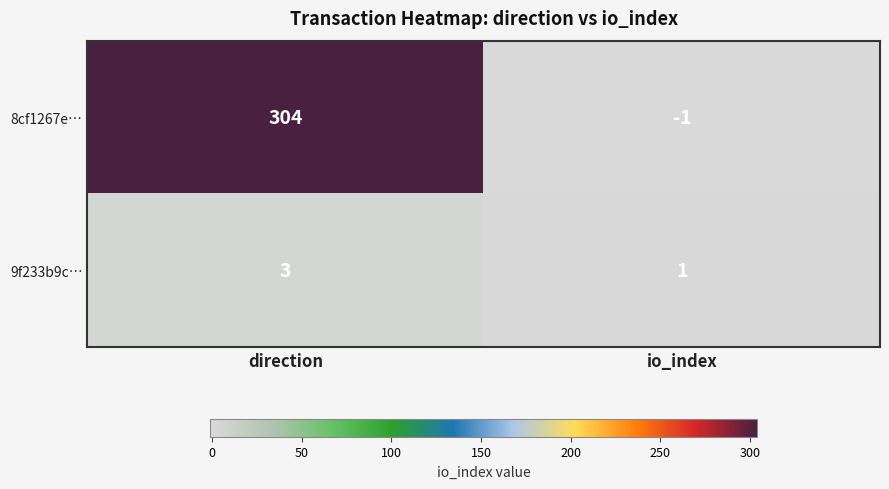

What value does the 9f233b9c… series have at direction?

3